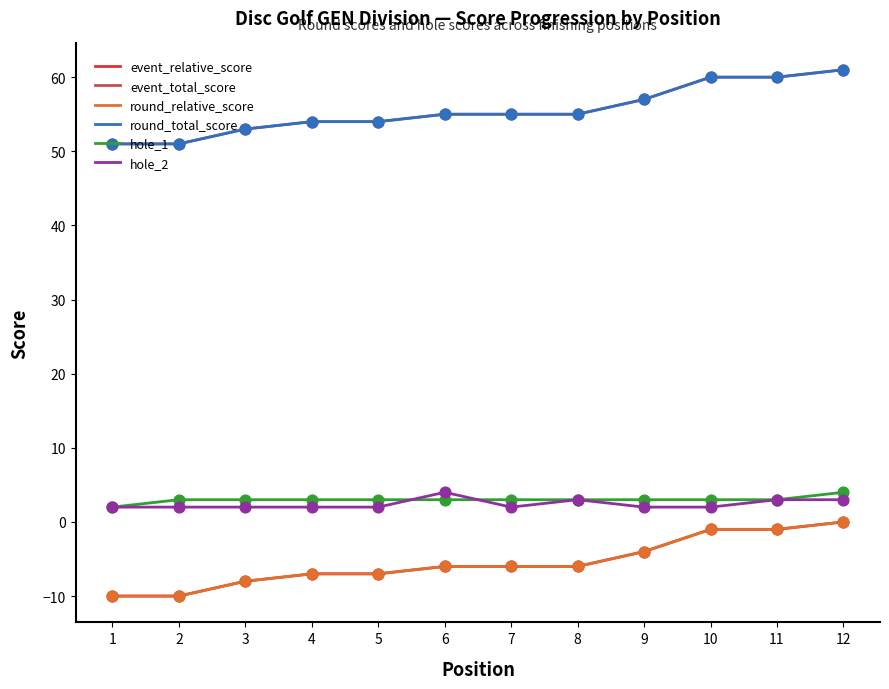

Which series has the largest total across all categories?

event_total_score